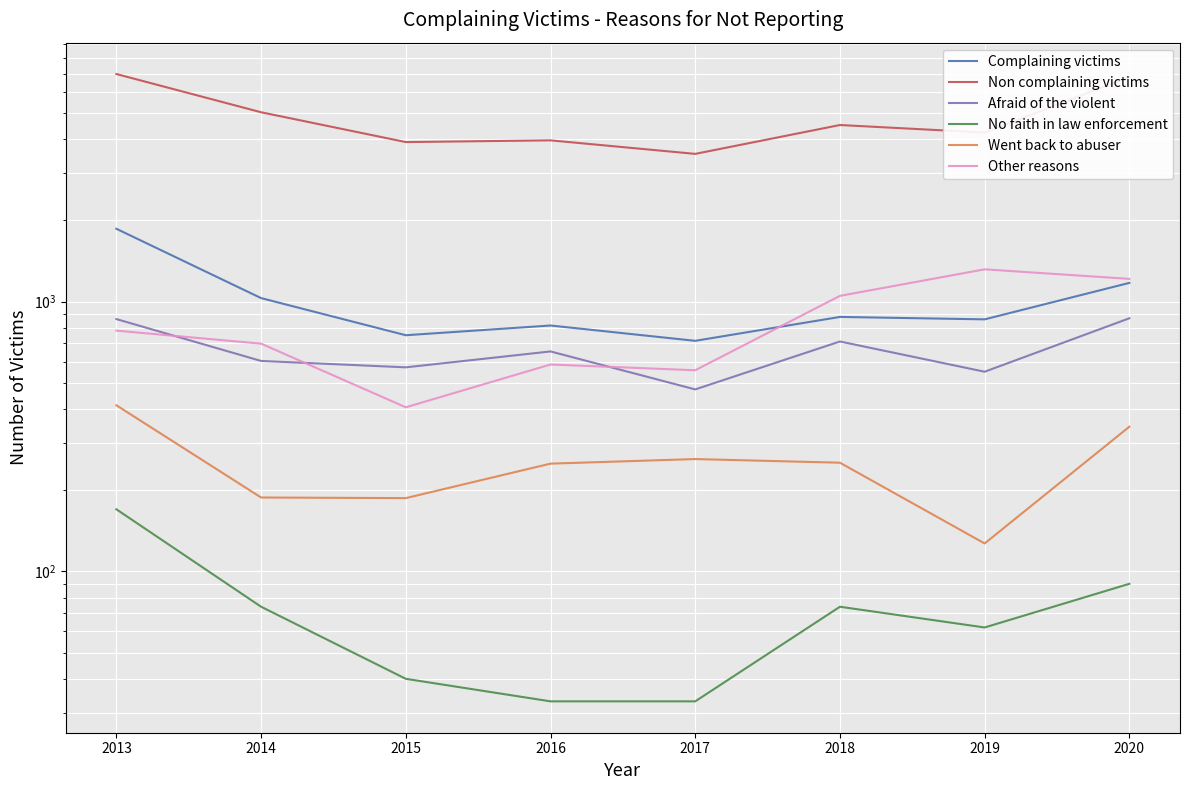

Is this an area chart (filled region under the line)?

No